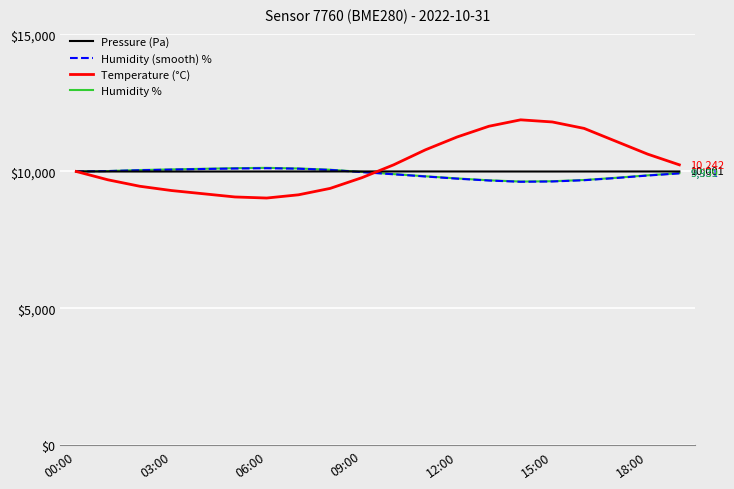

What is the smallest value displayed?

9030.5